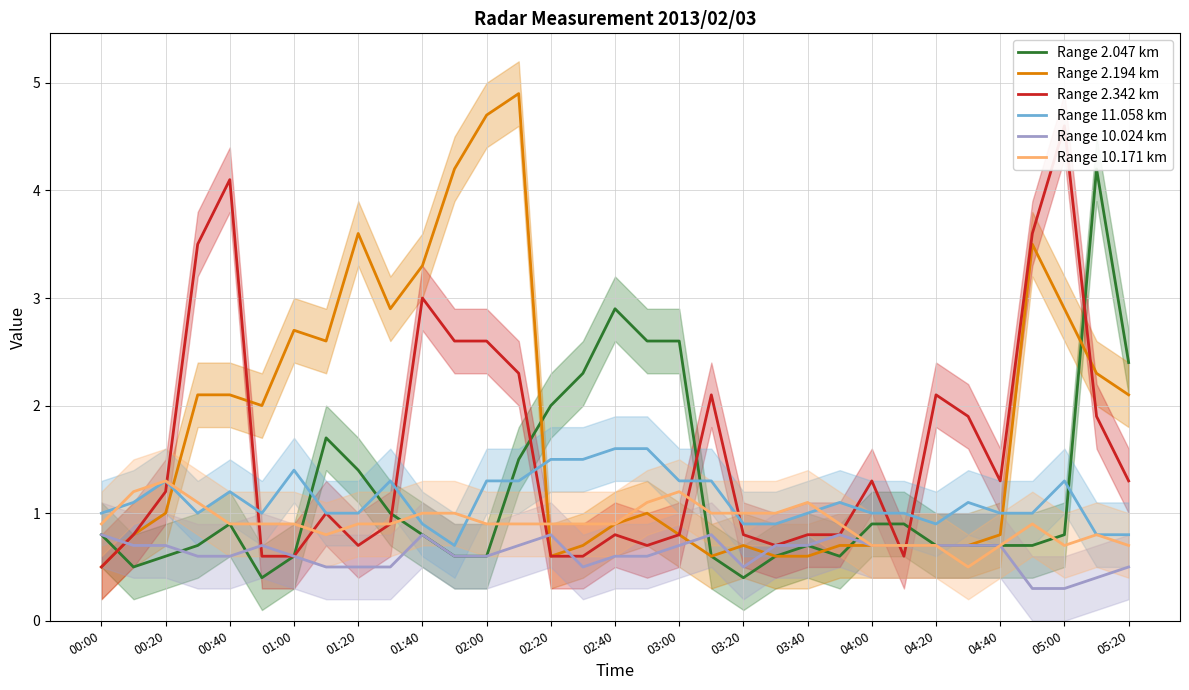

Is it true that Range 10.024 km equals 0.2 at 02:00?

False